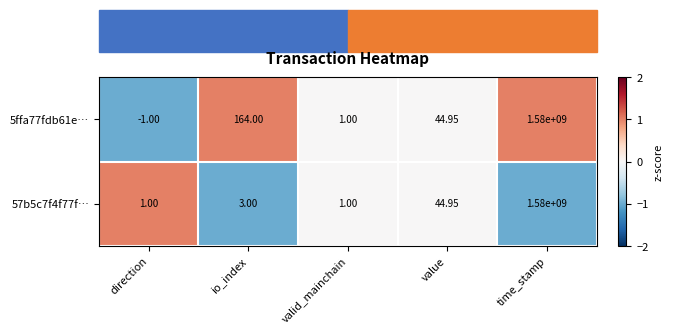

List the series in order of their overall mean, highest first.

5ffa77fdb61e…, 57b5c7f4f77f…